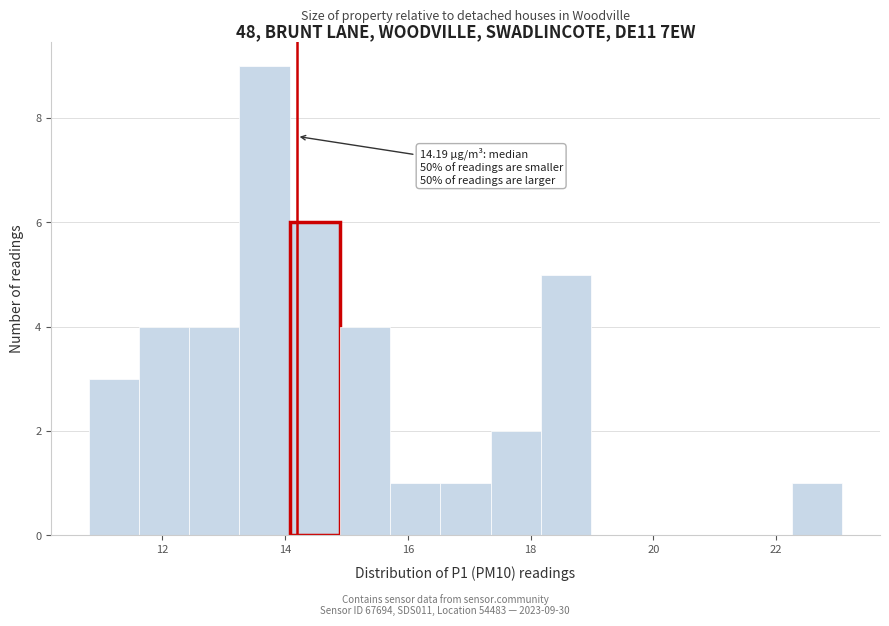

Over which range of the x-axis is the bar tallest?

13.2 to 14.0